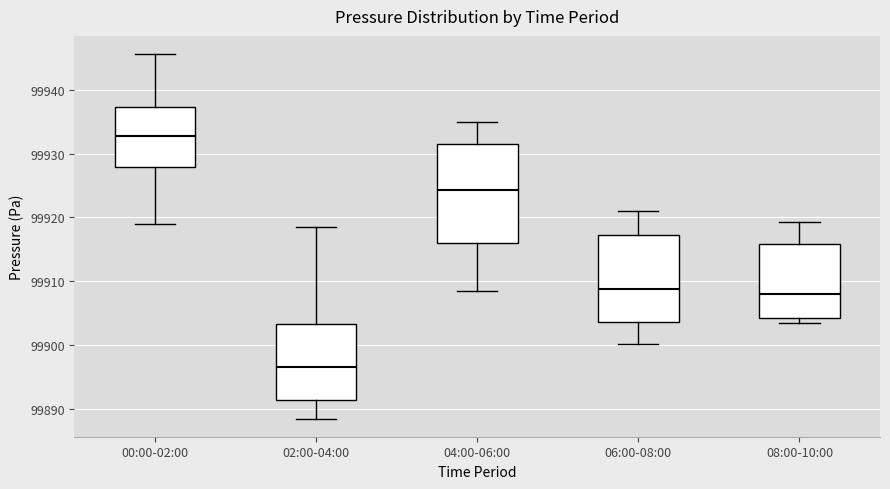

Which box's median line is the lowest?

02:00-04:00